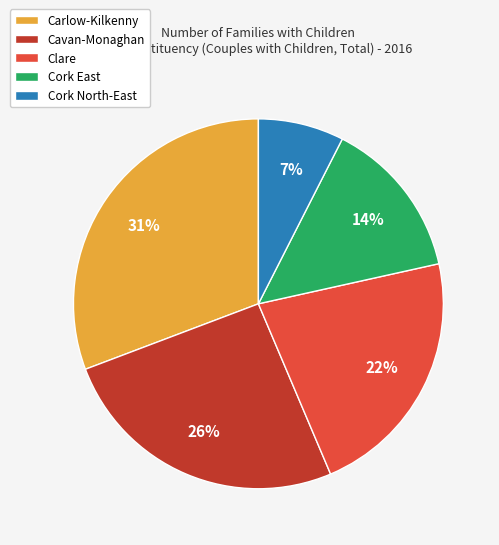

Between Cavan-Monaghan and Cork East, which is larger?

Cavan-Monaghan